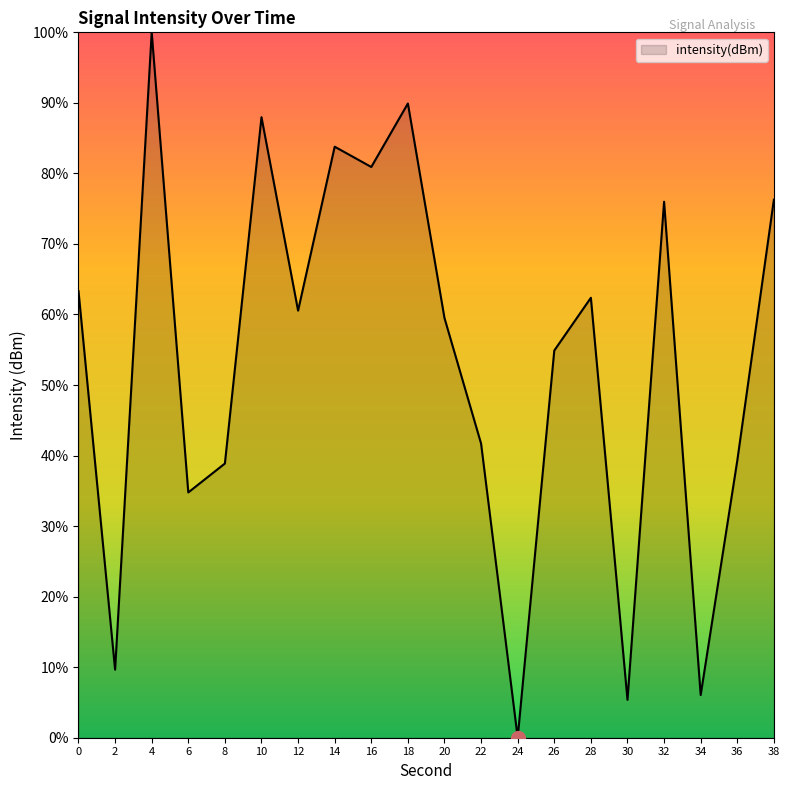

Which label corresponds to the largest value in the chart?

4